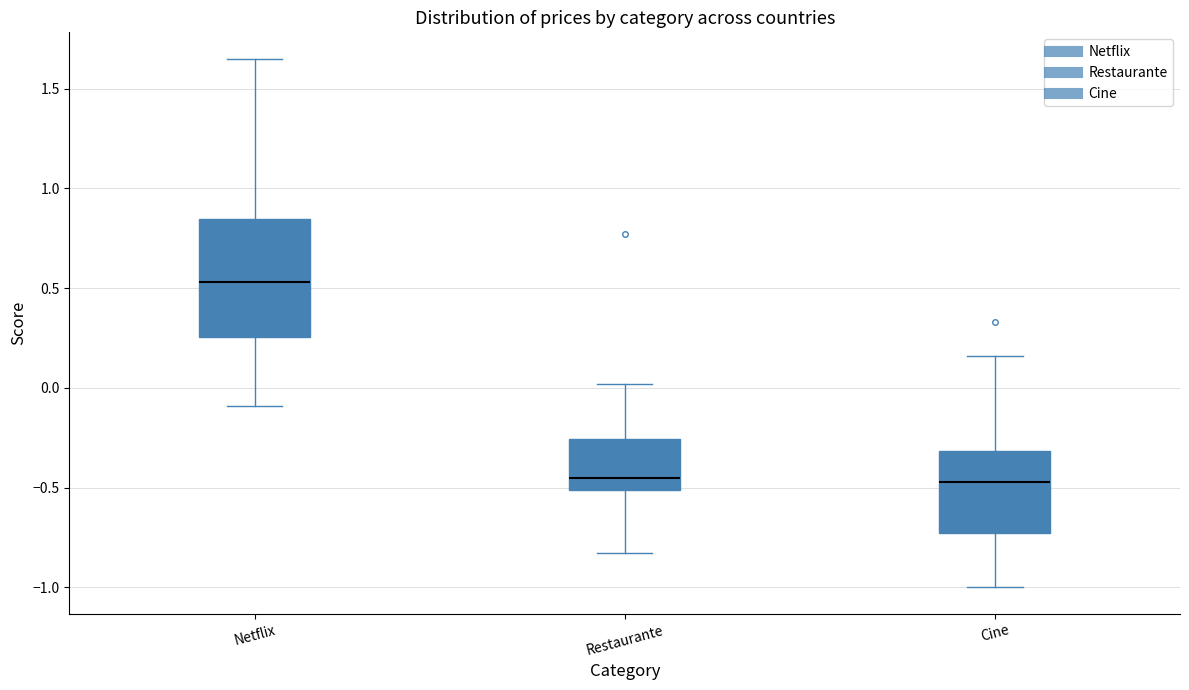

Reading left to right, transcribe this box plot: for each box, give where its median line is, the range the box spans, and where its two whiskers end, as read against the y-axis. The values are not printed on the chart, so give them approximately, as read against the axis.

Netflix: median 0.55, box 0.25 to 0.85, whiskers -0.10 to 1.65
Restaurante: median -0.45, box -0.50 to -0.25, whiskers -0.85 to 0.00
Cine: median -0.45, box -0.75 to -0.30, whiskers -1.00 to 0.15